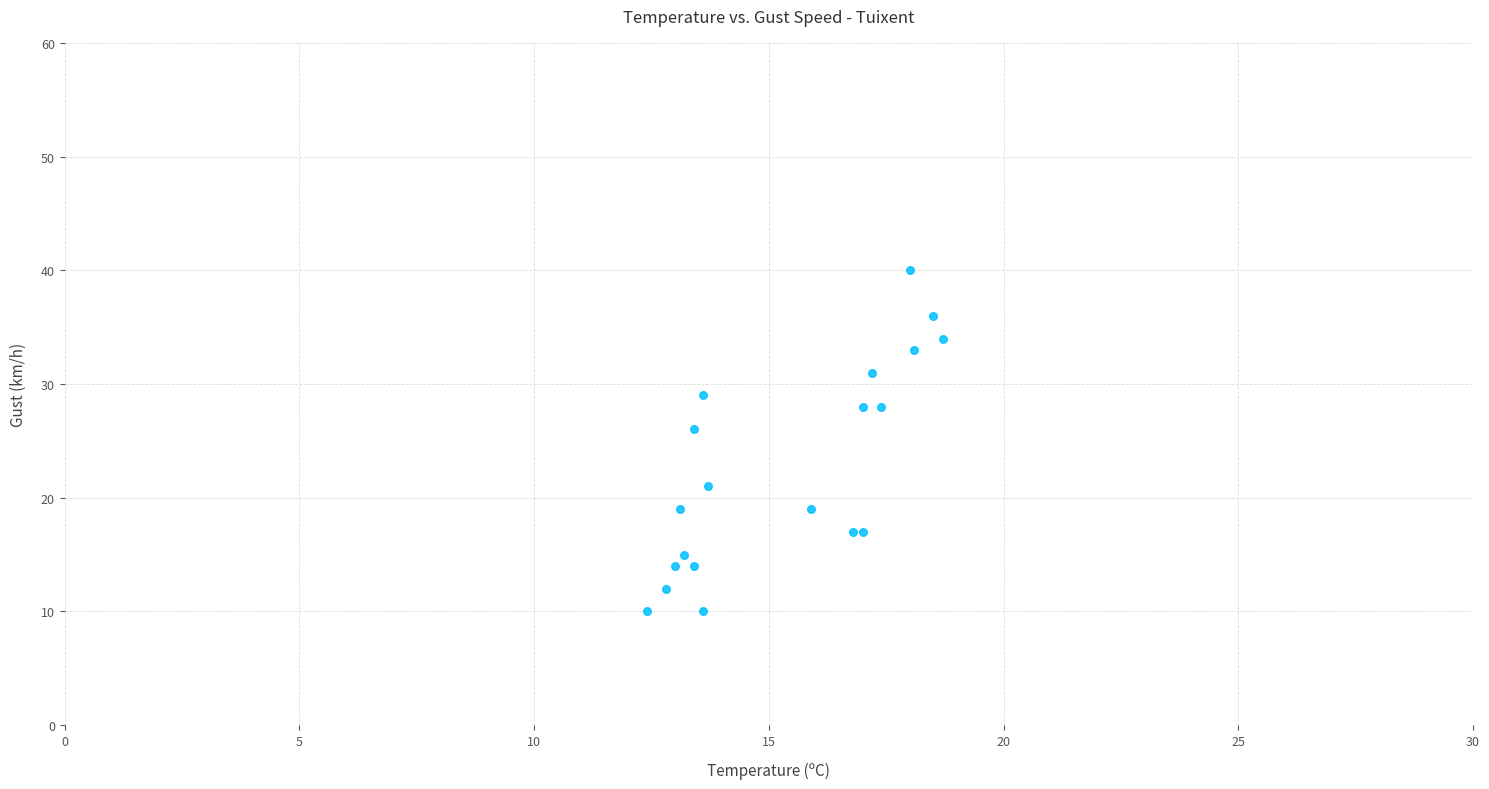

What Y value in the scatter plot is closest to 25?

26